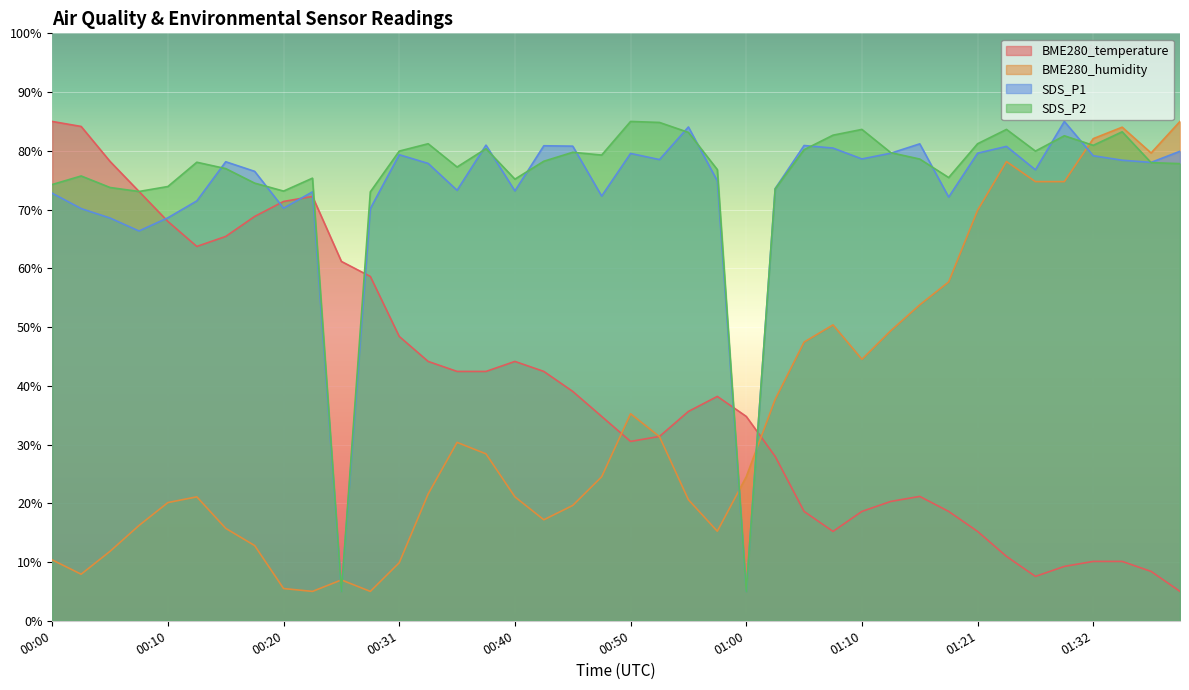

Where is BME280_humidity nearest to the value 45?

01:10